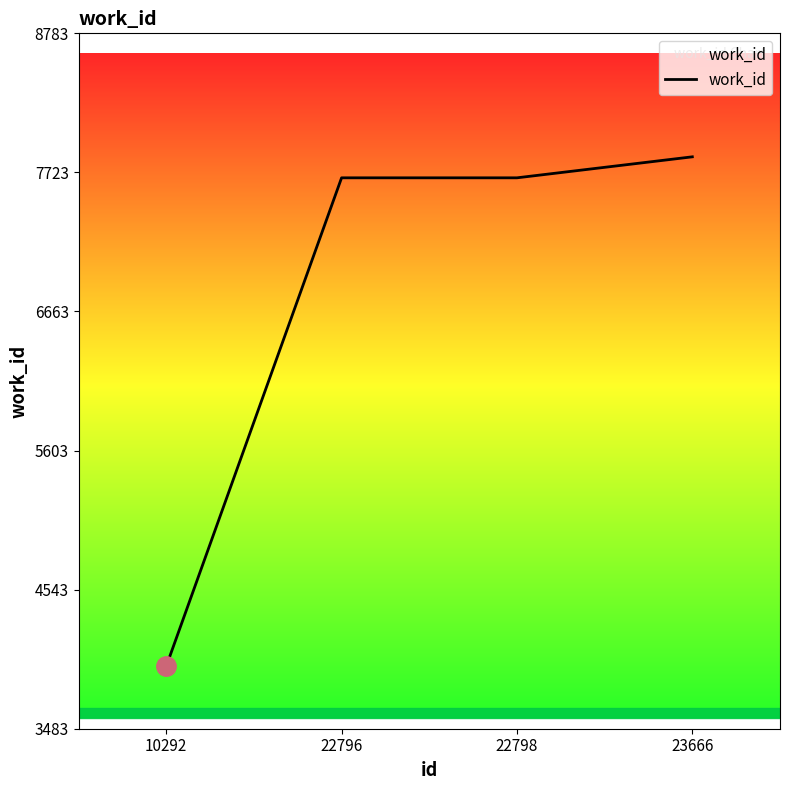

What is the minimum value shown in the chart?

3959